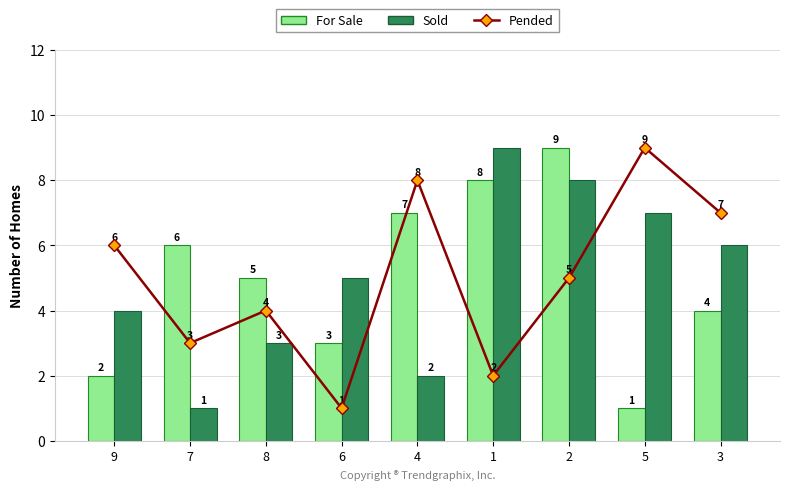

Reading left to right, list all the values displayed in this chart.

Pended: 6	3	4	1	8	2	5	9	7
For Sale: 2	6	5	3	7	8	9	1	4
Sold: 4	1	3	5	2	9	8	7	6